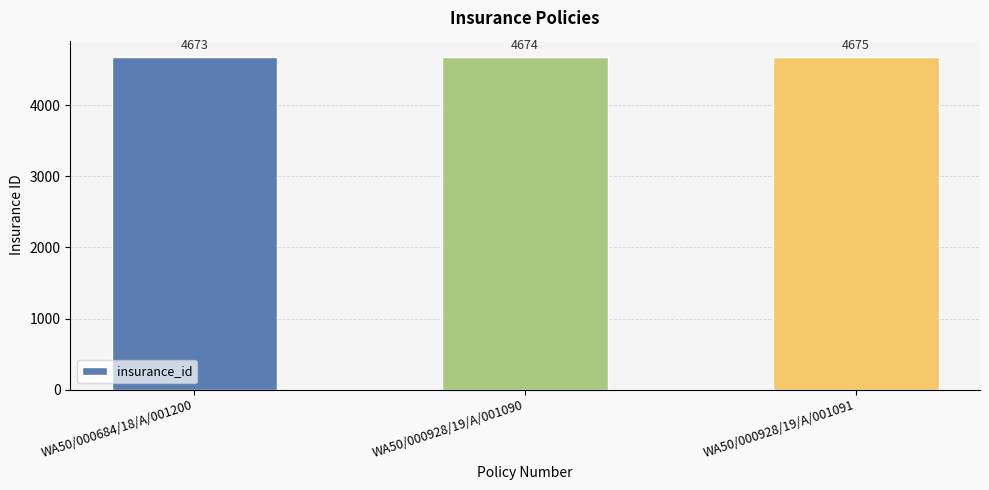

Read the value at WA50/000928/19/A/001091.

4675